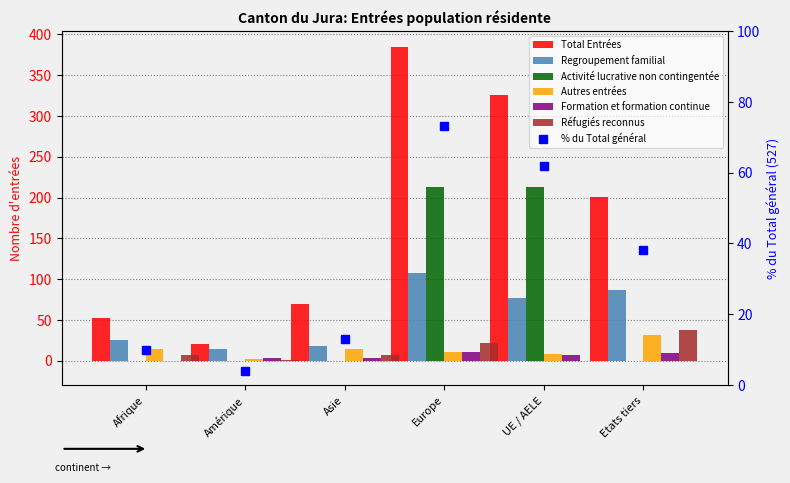

Reading left to right, what are all the values shown in this chart?

Total Entrées: 52	21	69	385	326	201
Regroupement familial: 25	14	18	107	77	87
Activité lucrative non contingentée: 0	0	0	213	213	0
Autres entrées: 14	2	14	10	8	32
Formation et formation continue: 0	3	3	10	7	9
Réfugiés reconnus: 7	1	7	22	0	37